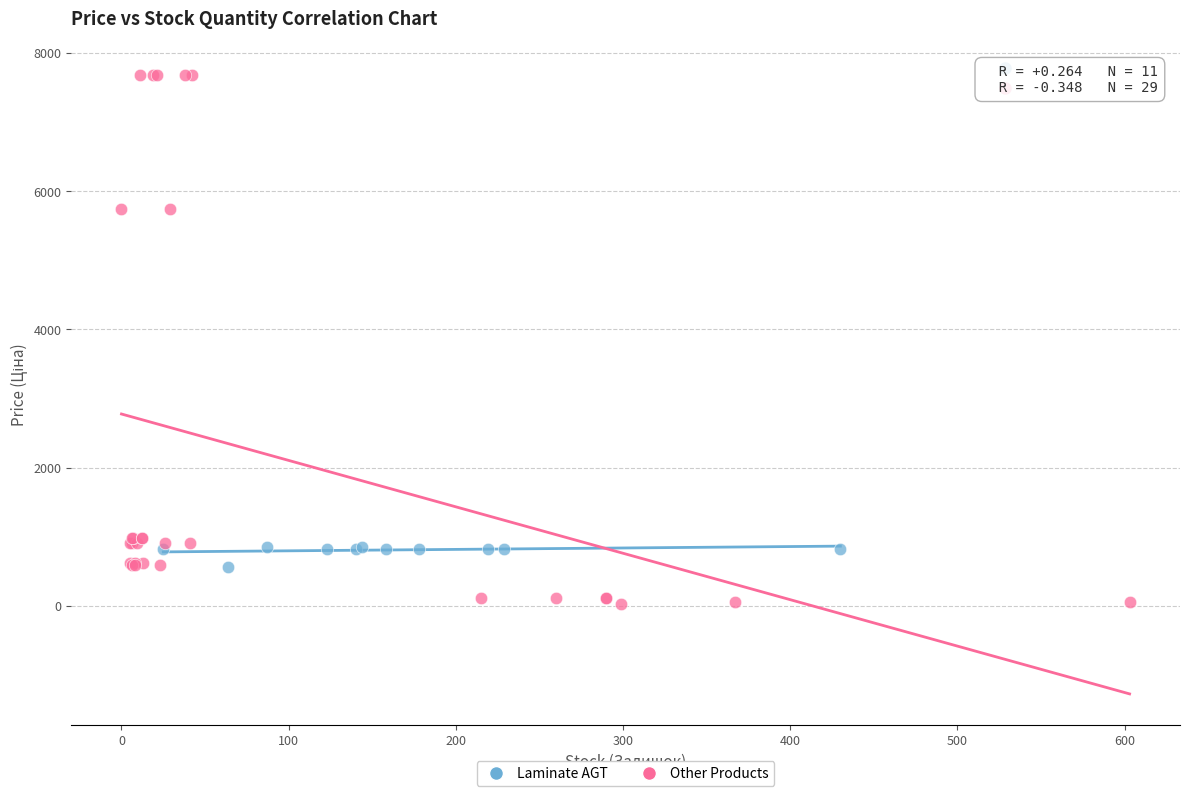

Which series has the largest Y range (max minus min)?

Other Products